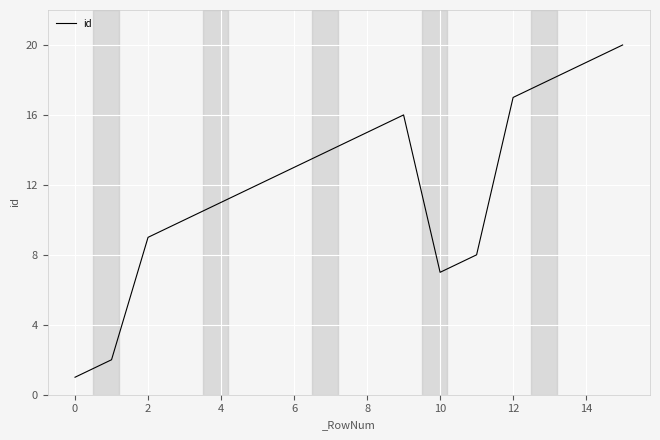

What is the difference between the maximum and minimum values?

19